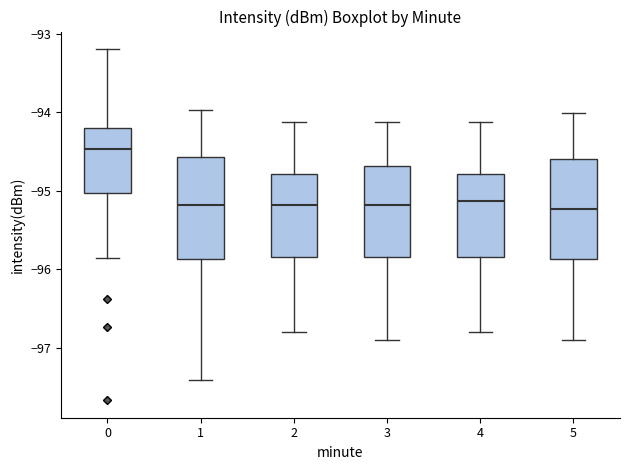

Which box has the highest median line?

0